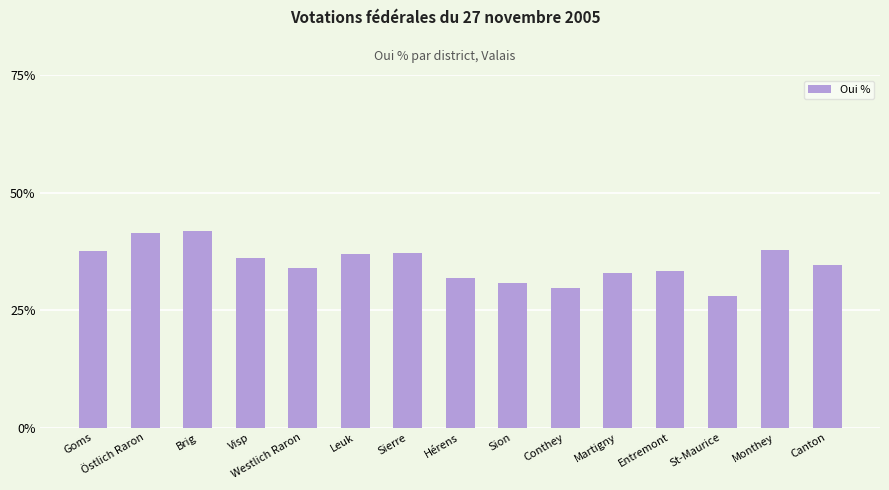

Count the number of categories in the chart.

15